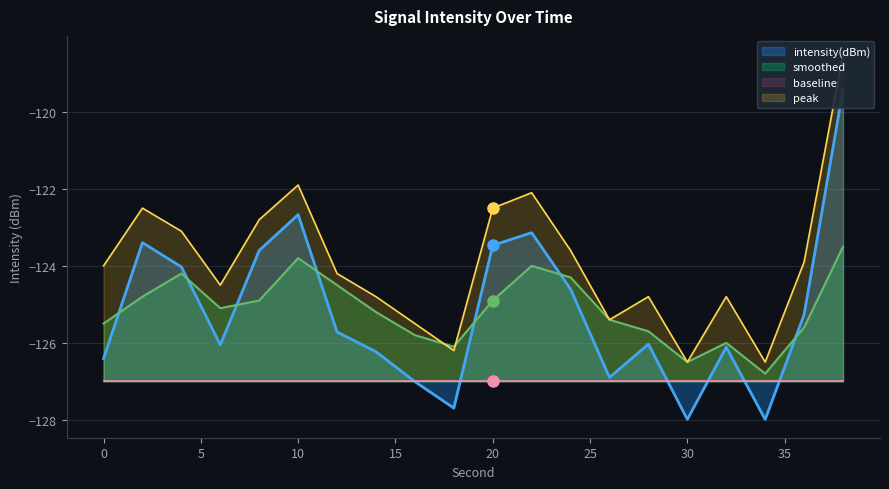

After their last crossing, which series has the higher values: peak or smoothed?

peak